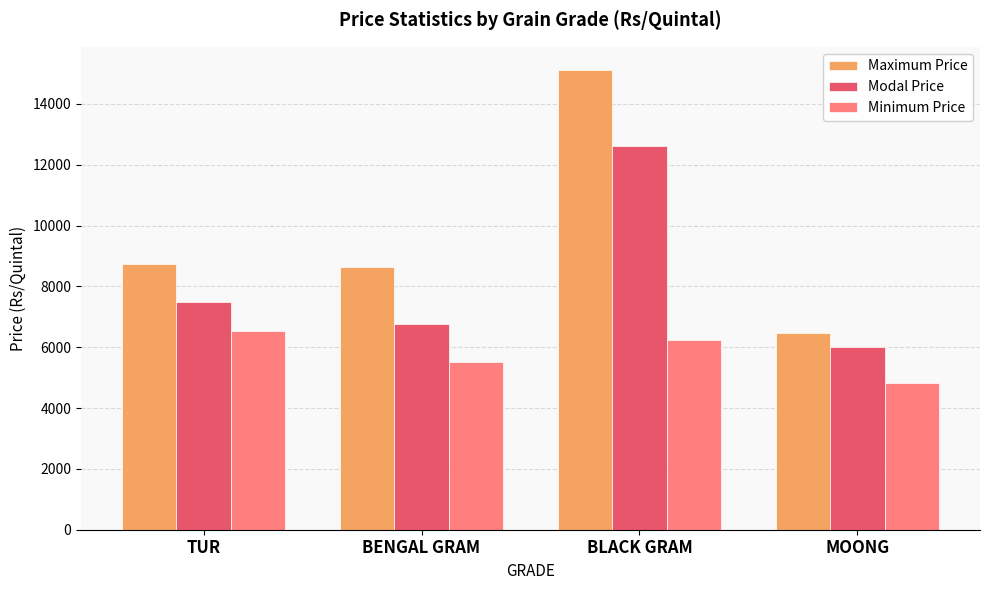

How many Modal Price values are between 6750 and 12625?

3